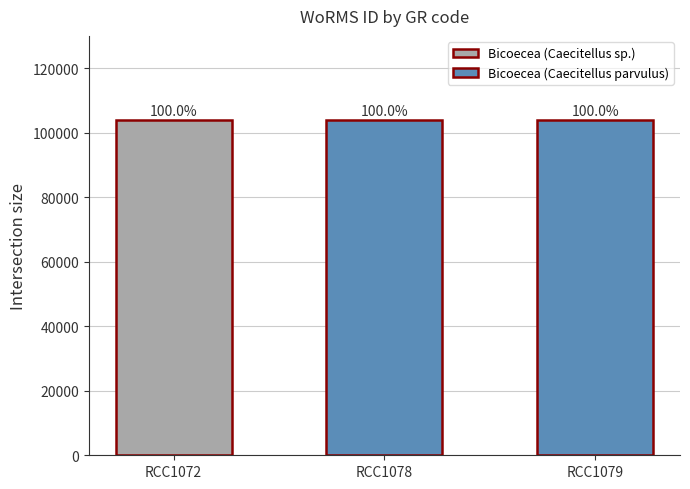

True or false: the data shows 55465 at RCC1072.

False